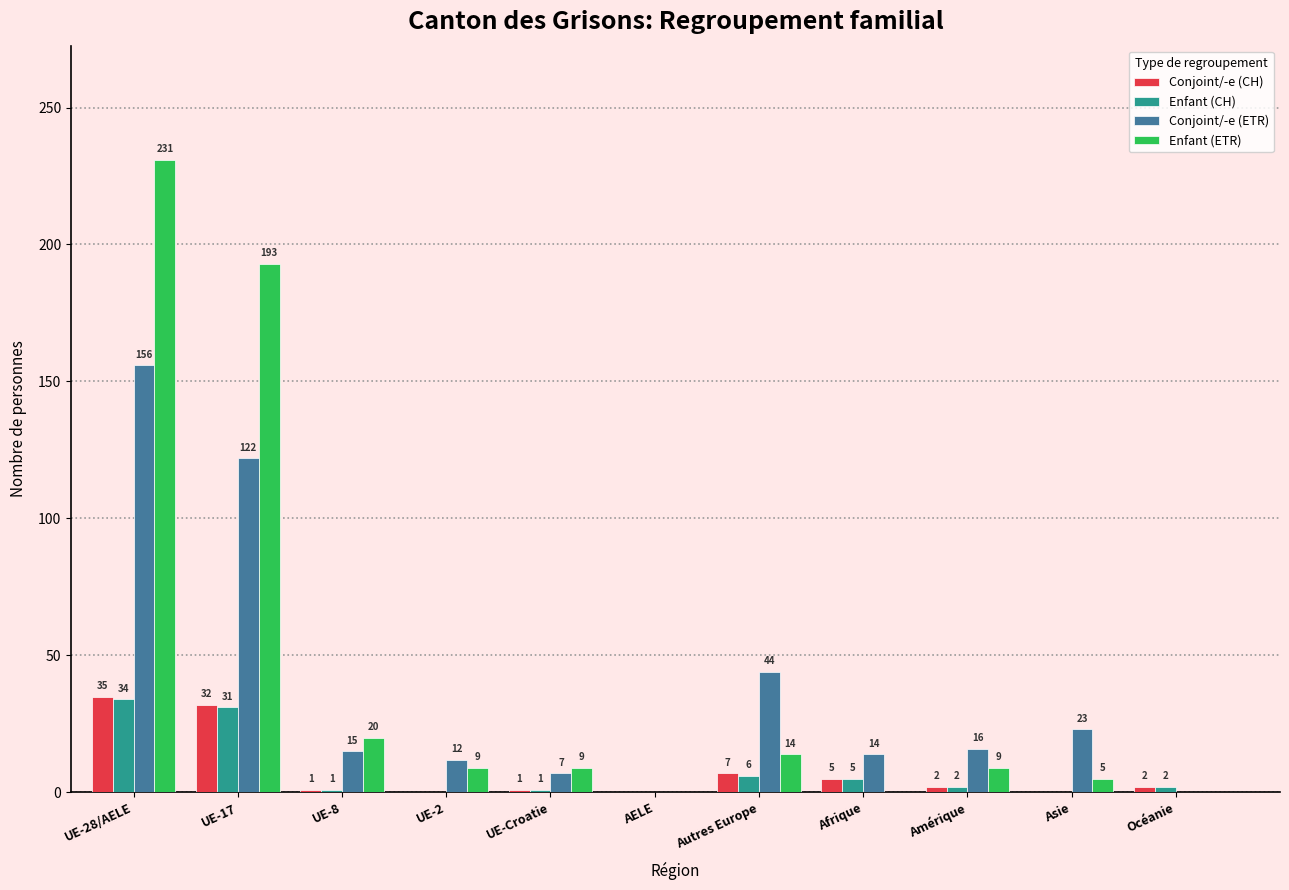

At which category is the sum across all series the highest?

UE-28/AELE